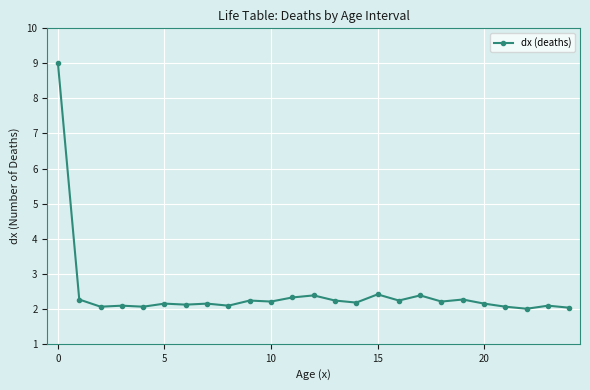

What is the value of the 20th point from the left?

2.3